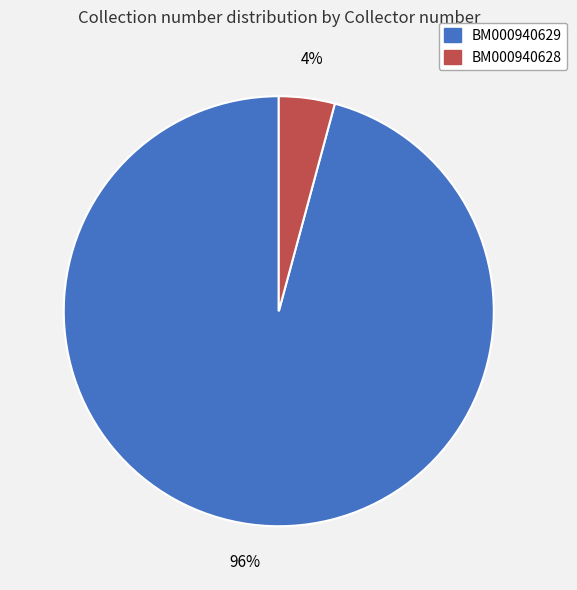

Rank the categories by value from lowest to highest.

BM000940628, BM000940629